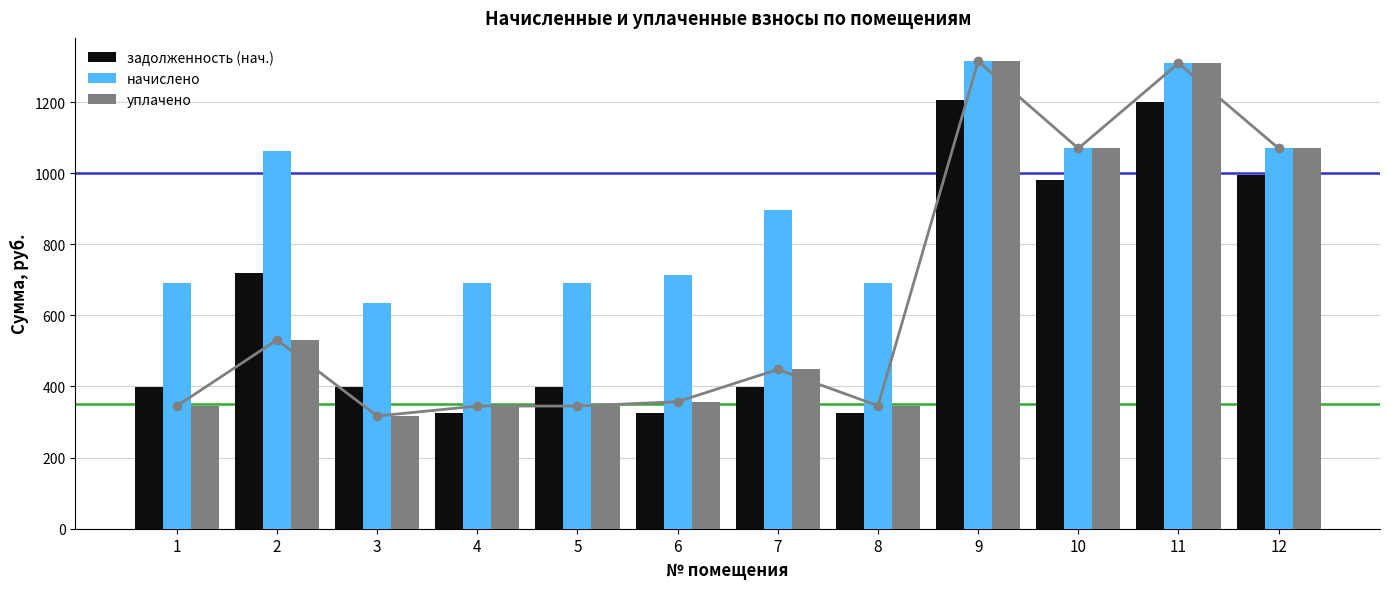

What is the value of the задолженность (нач.) bar at the 11th from the left?

1200.6